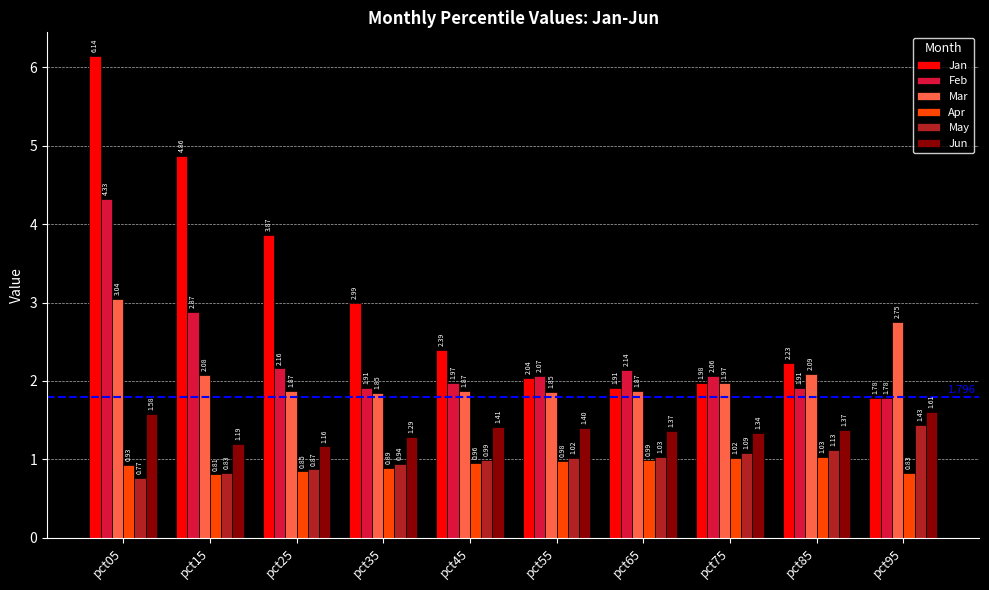

Which series has the largest range (max minus min)?

Jan